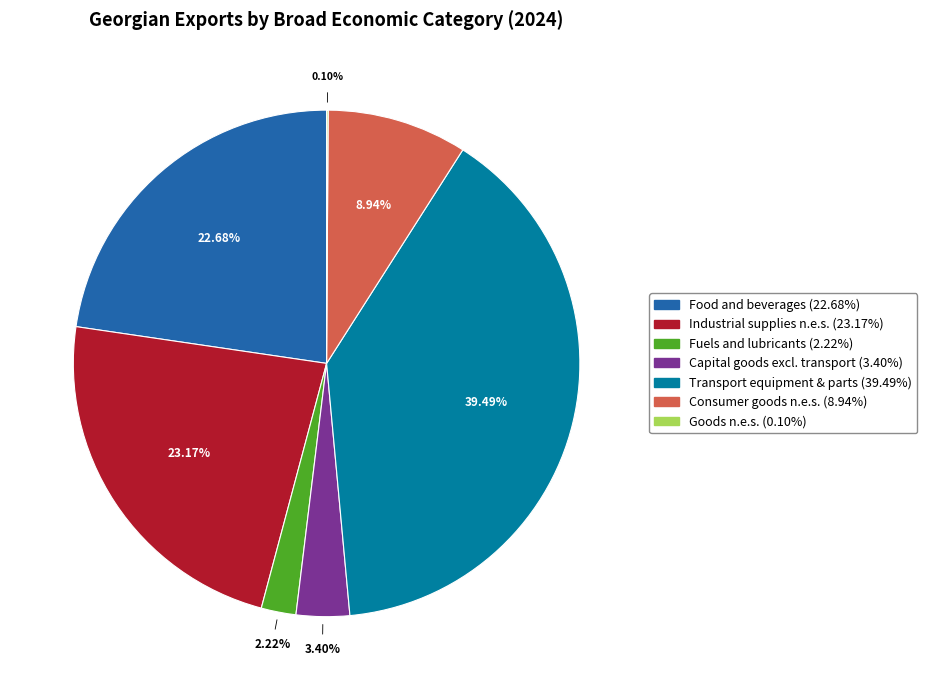

Is there a majority slice in this chart?

No